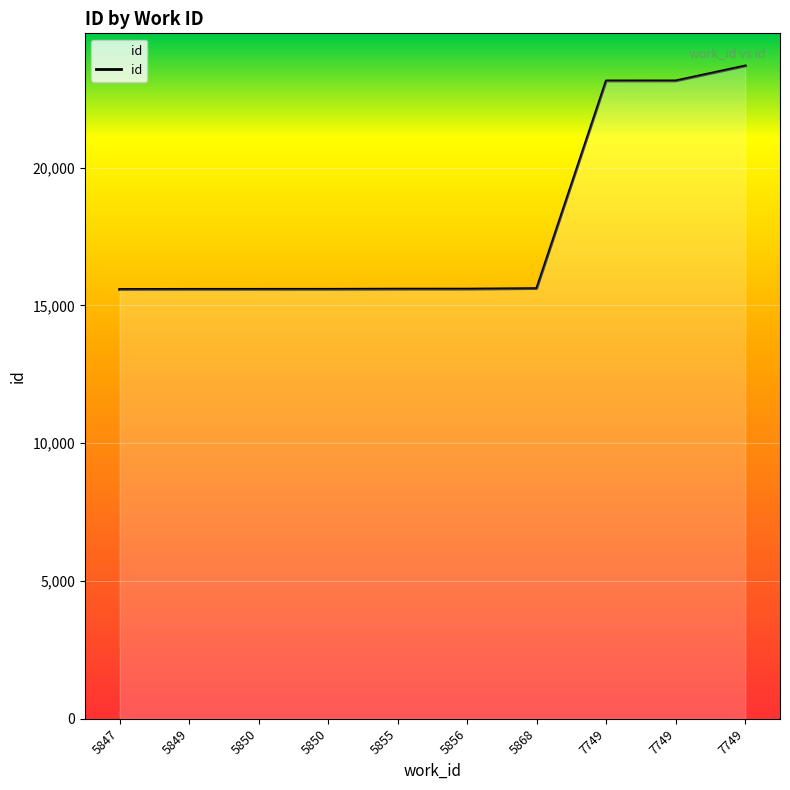

Is this an area chart (filled region under the line)?

Yes